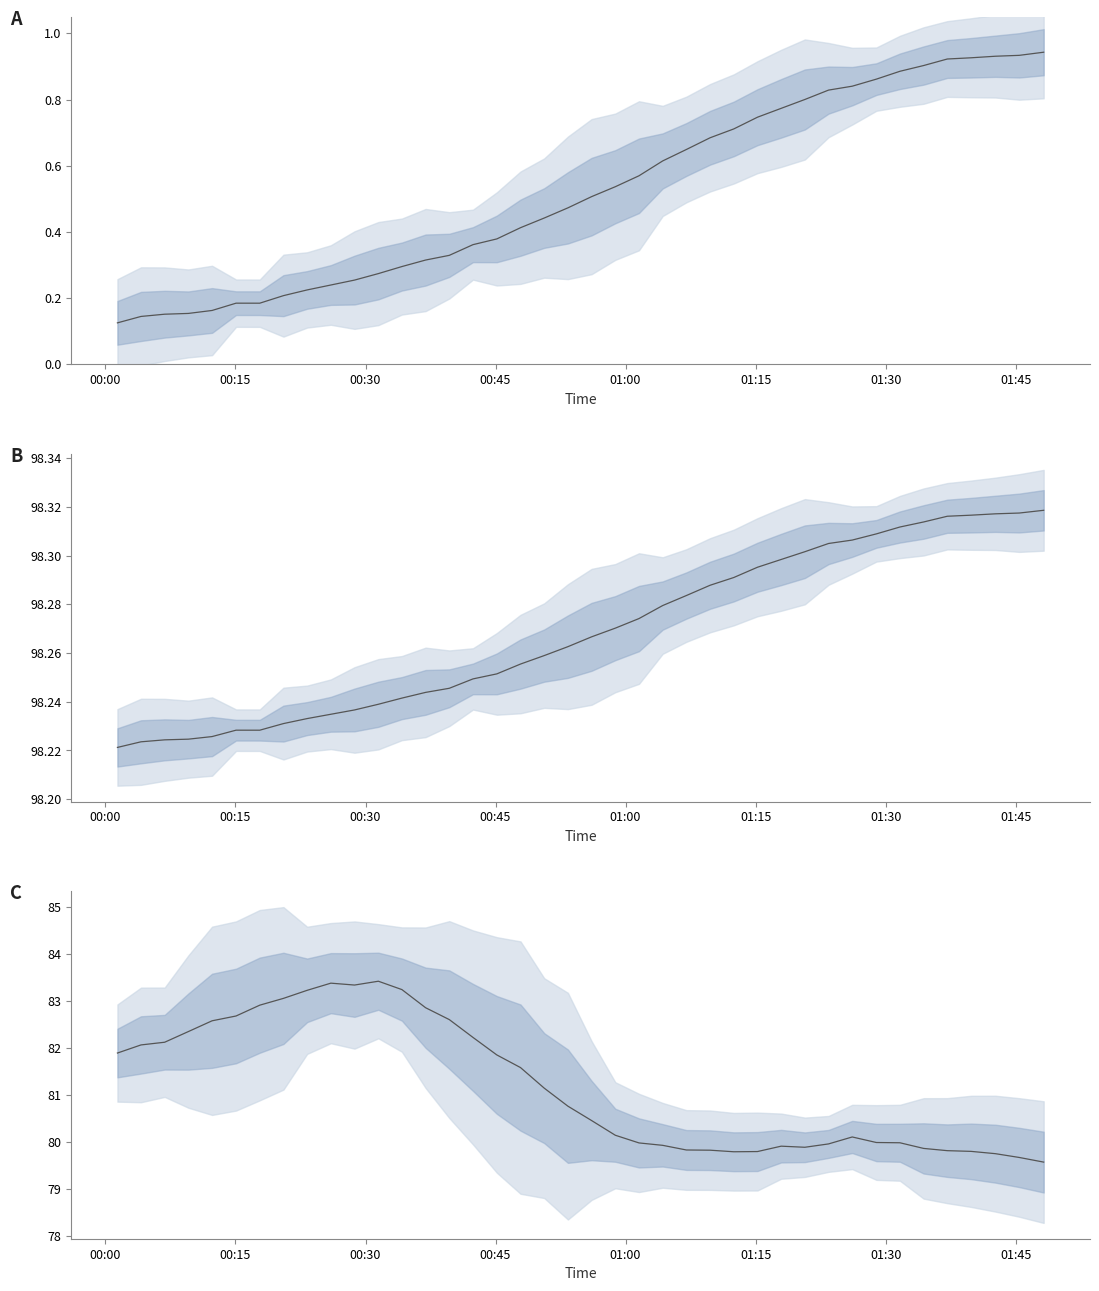

True or false: pressure (kPa) and pressure (norm) cross at least once.

False